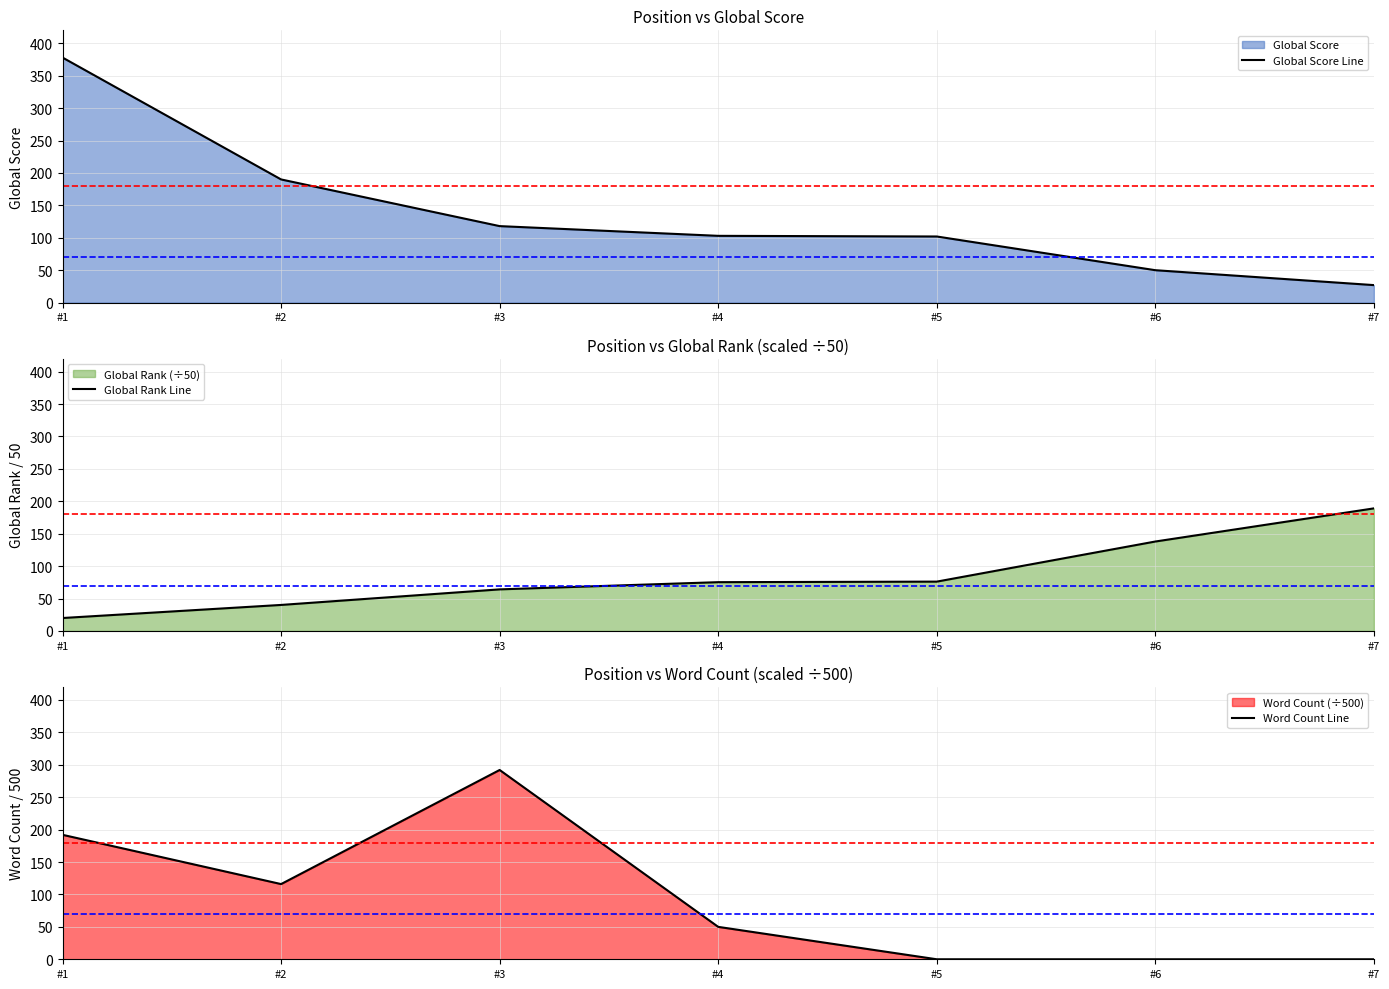

Read the Word Count Line value at #1.

192